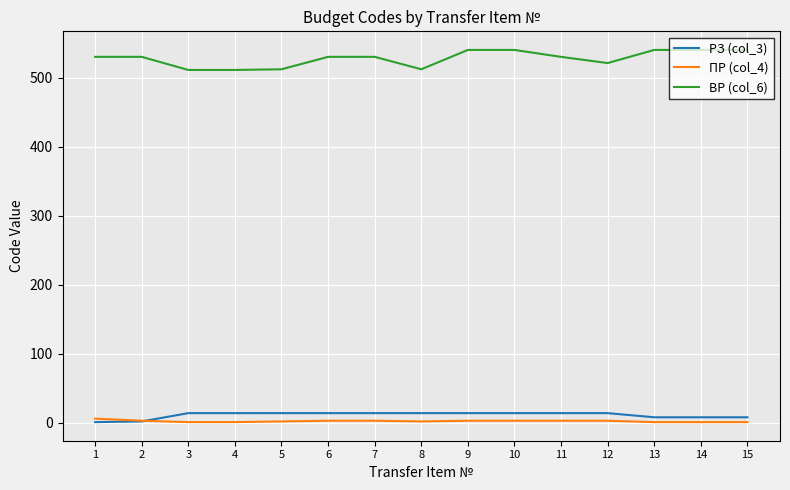

The value of РЗ (col_3) at 4 is 14. True or false?

True